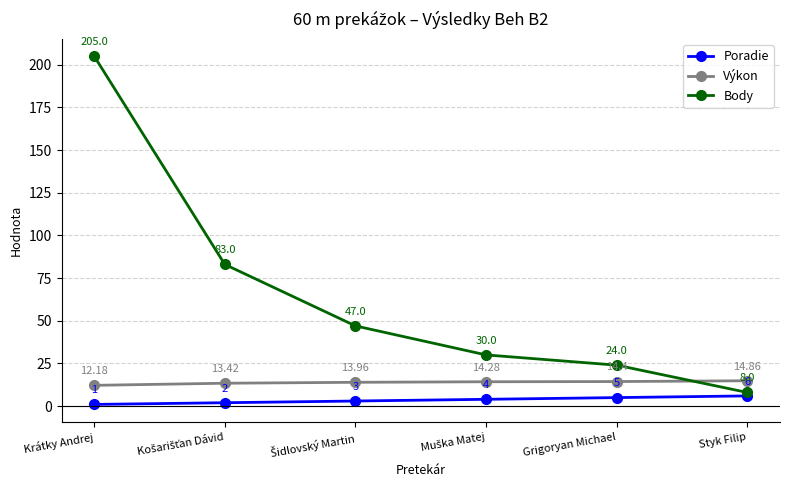

Which category has the lowest value across all series?

Krátky Andrej